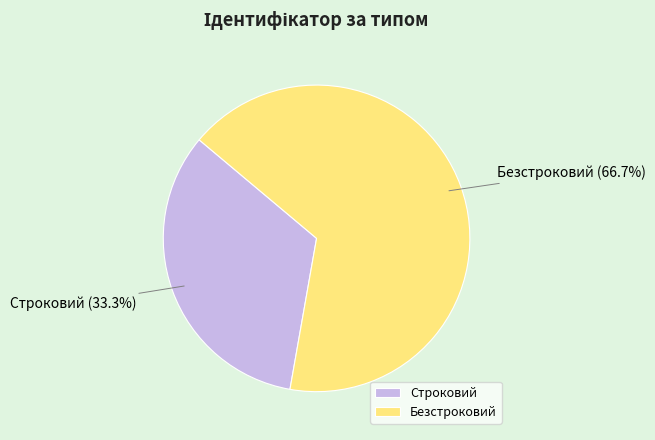

Between Строковий and Безстроковий, which is larger?

Безстроковий